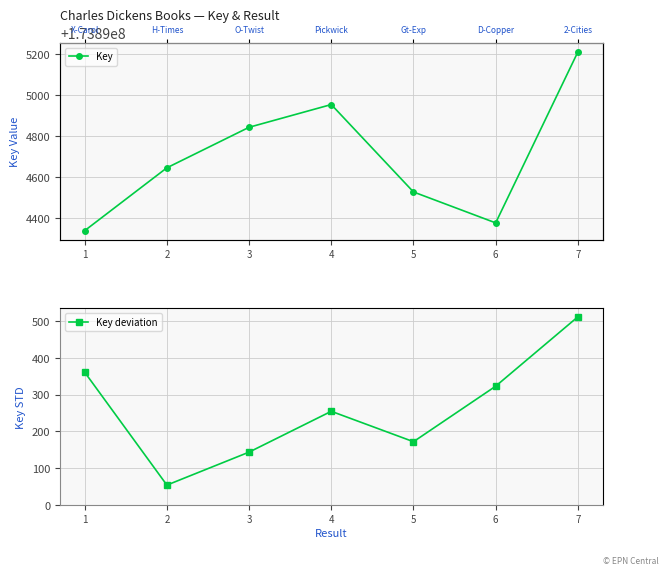

How many interior local valleys does the Key series have?

1